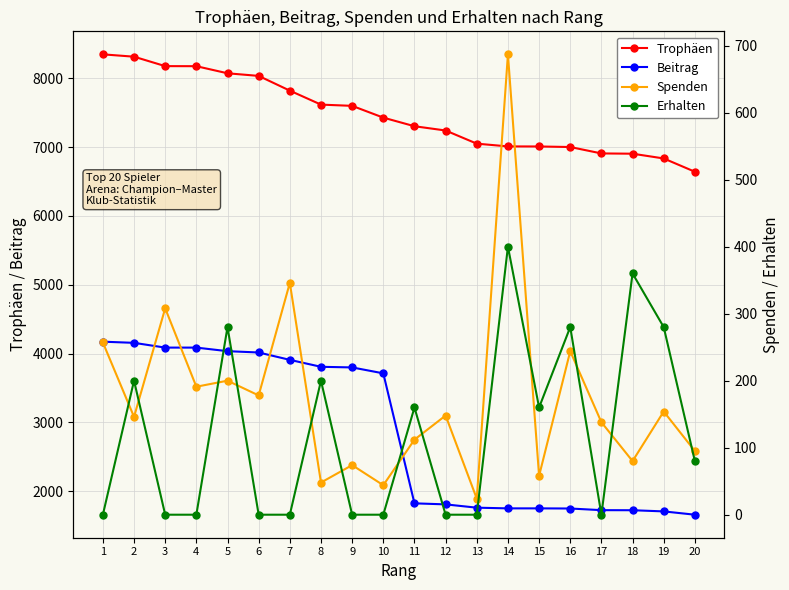

True or false: Erhalten and Trophäen cross at least once.

False